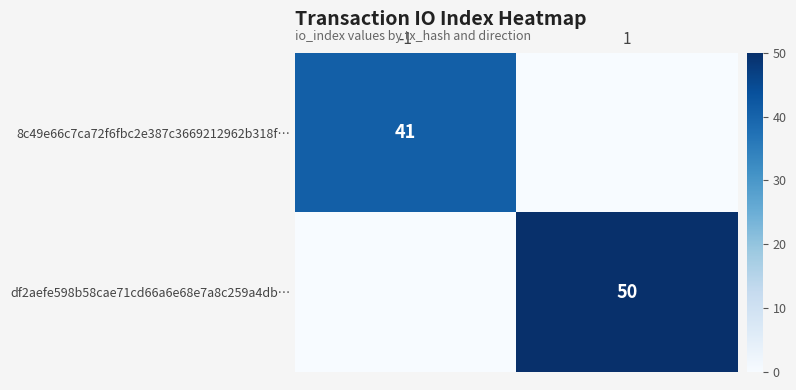

Is it true that df2aefe598b58cae71cd66a6e68e7a8c259a4db… equals 50 at 1?

True